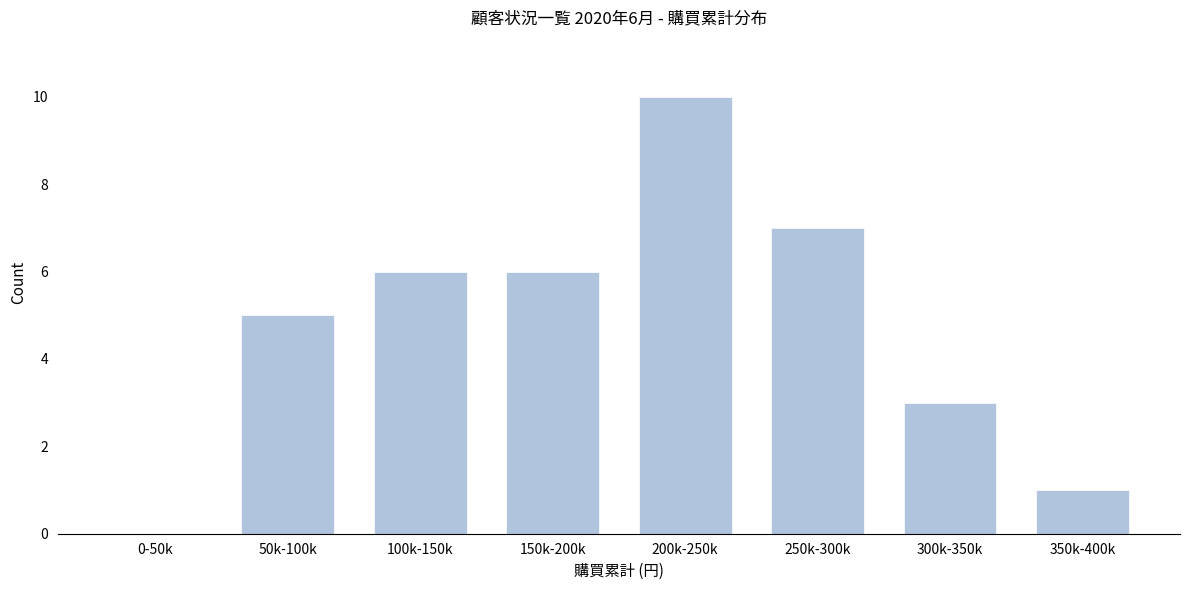

Reading left to right, extract all data points from this chart.

0-50k=0	50k-100k=5	100k-150k=6	150k-200k=6	200k-250k=10	250k-300k=7	300k-350k=3	350k-400k=1